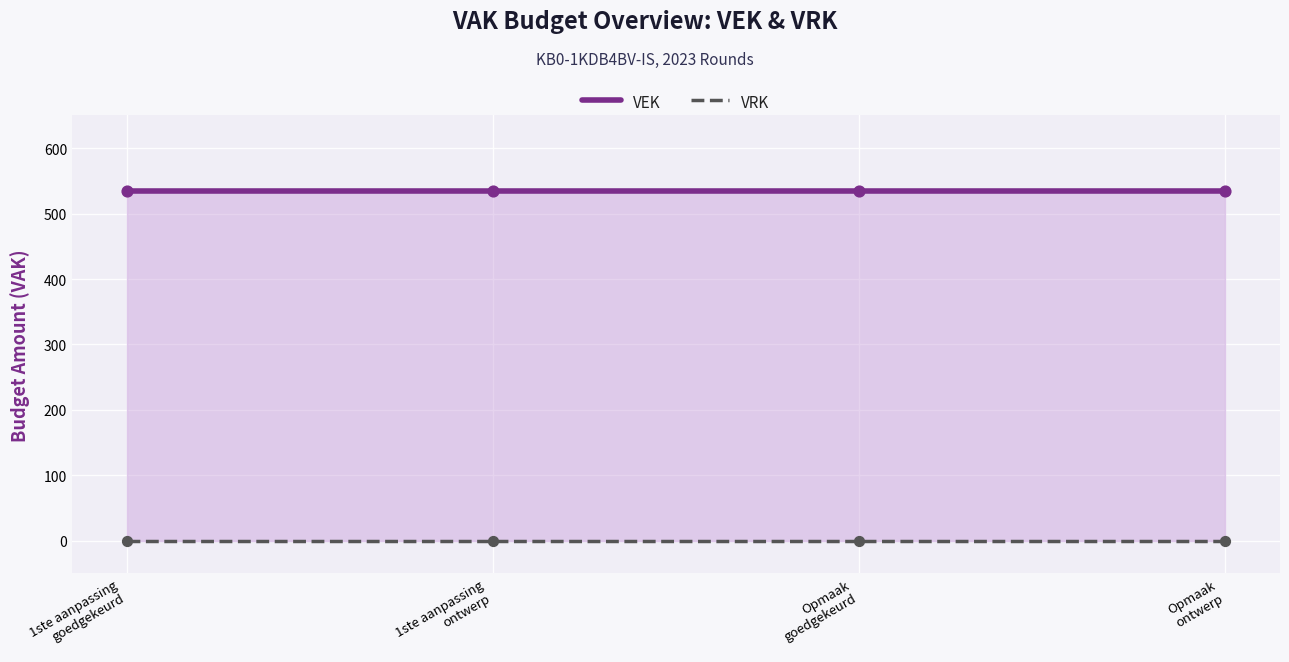

What are all the series names shown in the legend?

VEK, VRK